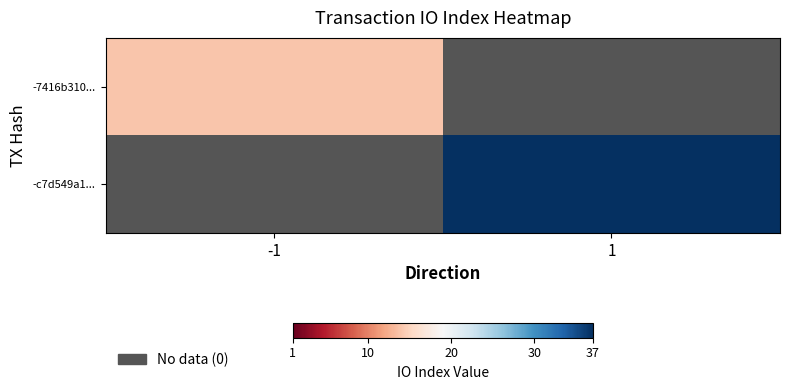

Rank the categories by -7416b310... value from highest to lowest.

-1, 1